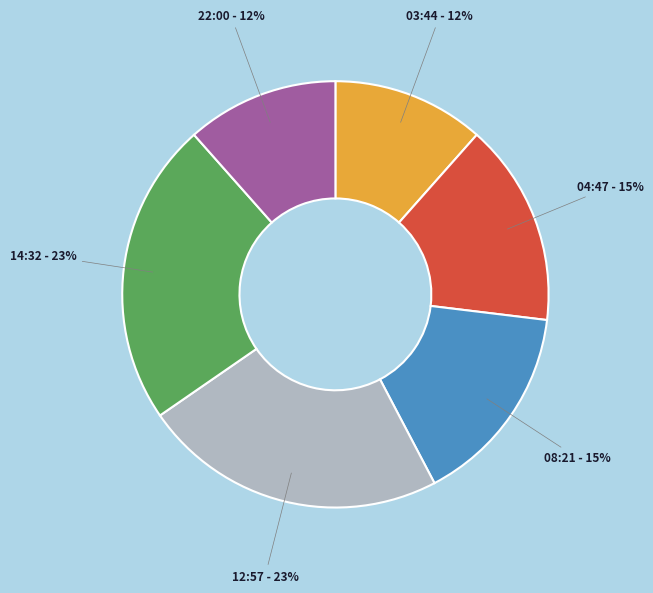

To the nearest percent, what is the average slice percentage?

17%